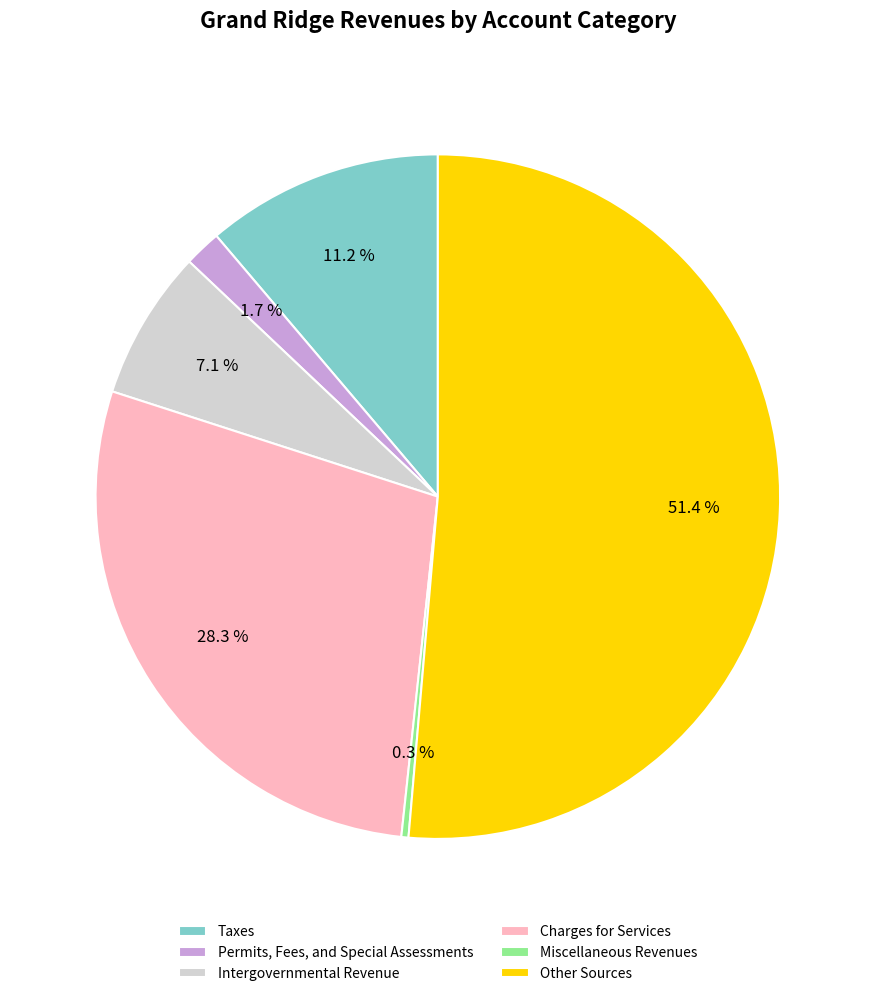

Between Charges for Services and Miscellaneous Revenues, which is larger?

Charges for Services